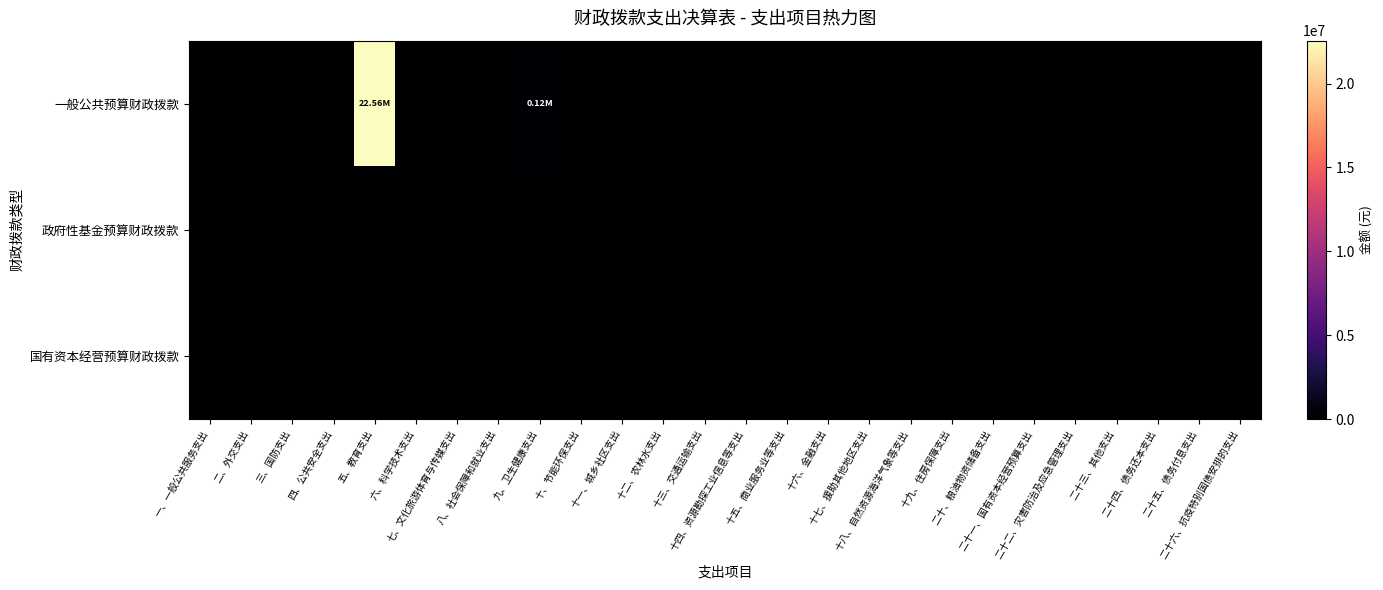

Which series has the largest range (max minus min)?

一般公共预算财政拨款